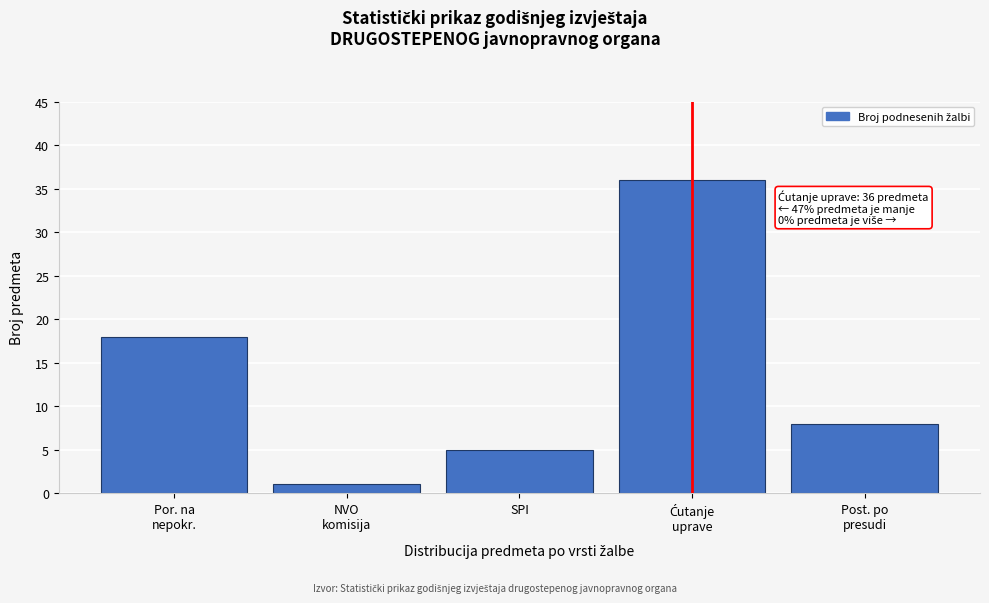

Reading left to right, extract all data points from this chart.

18	1	5	36	8